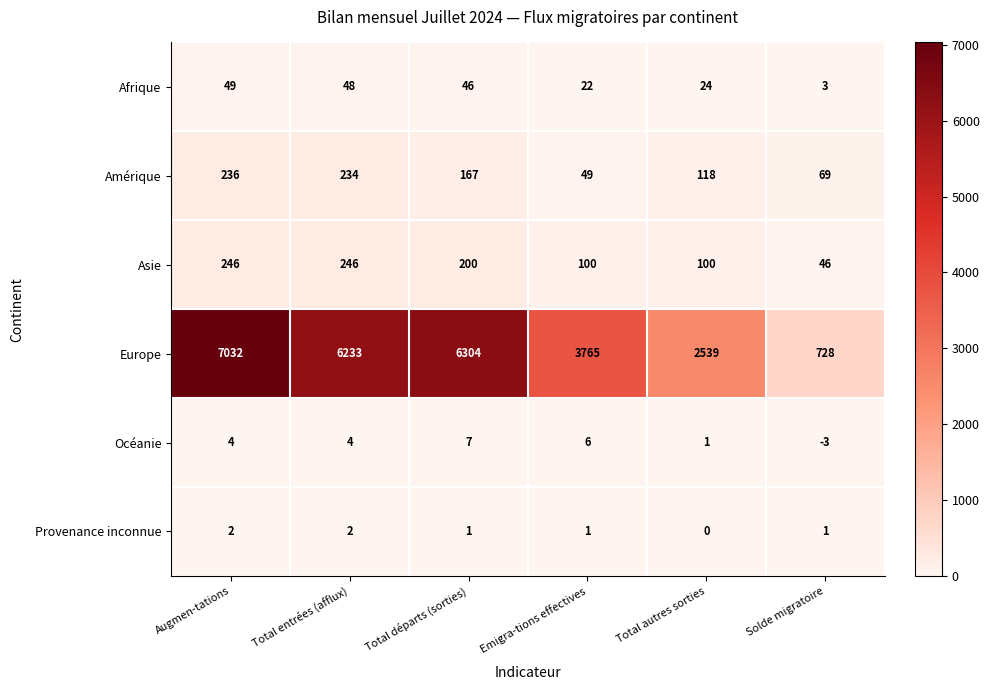

What is the sum of all Asie values?

938